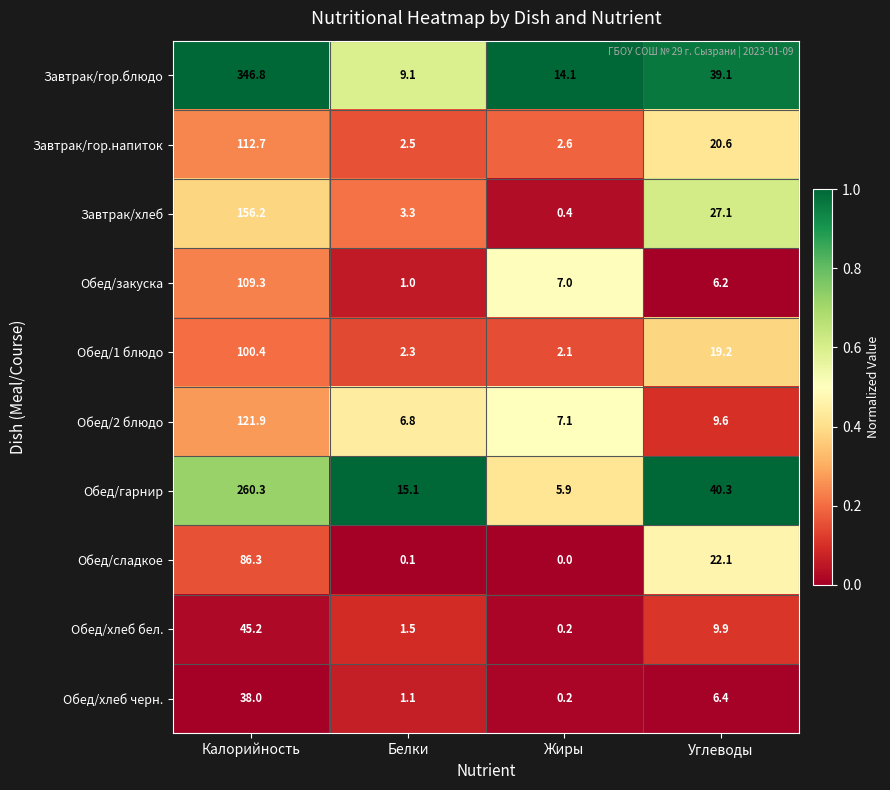

At which label is Завтрак/хлеб closest to 78?

Углеводы